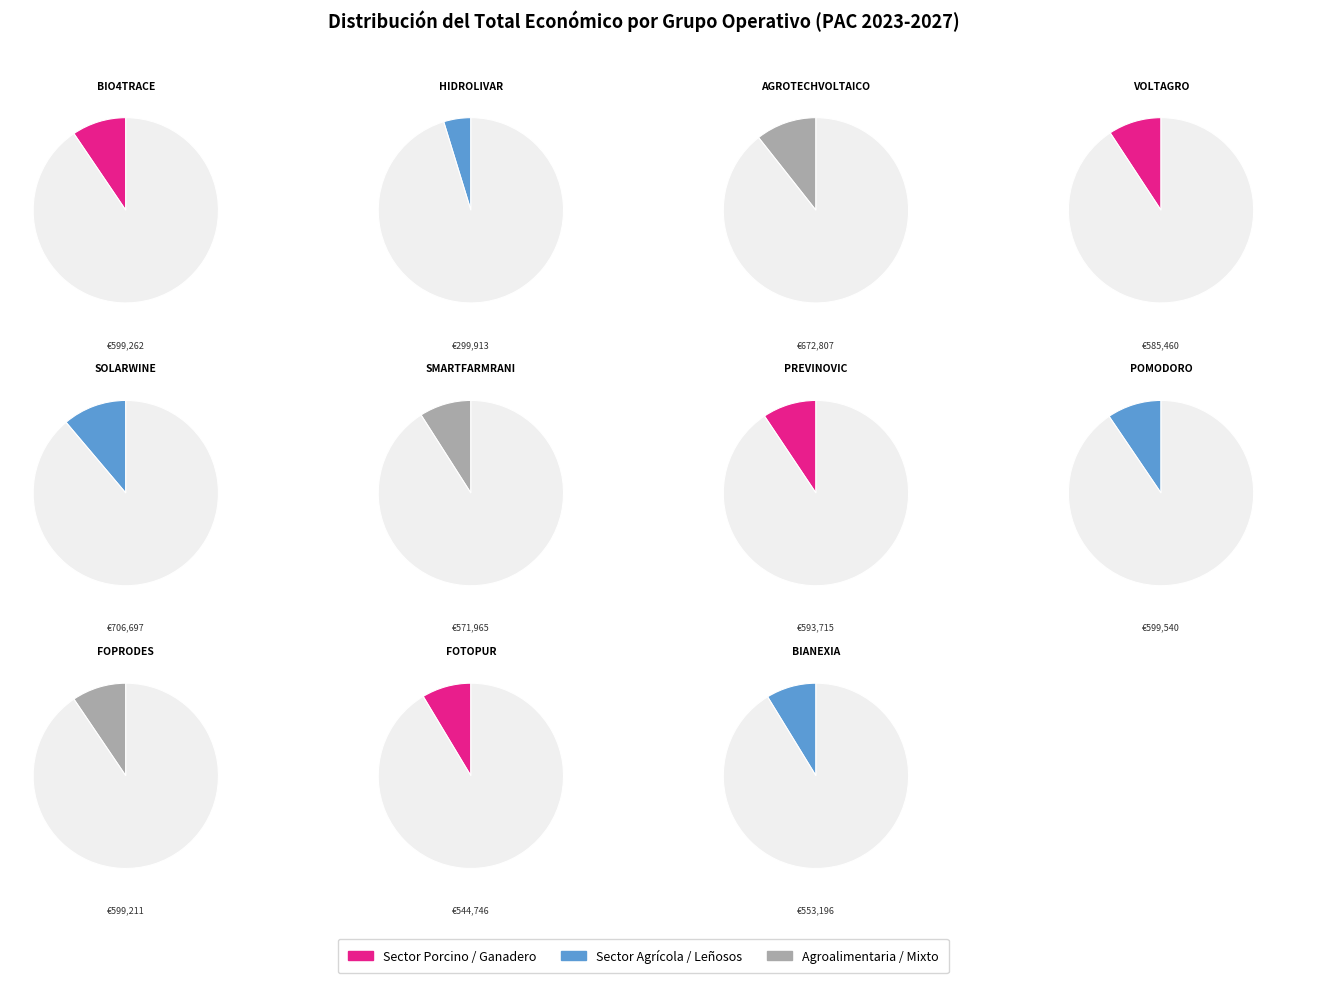

Is the sum of SMARTFARMRANI and AGROTECHVOLTAICO greater than half?

No